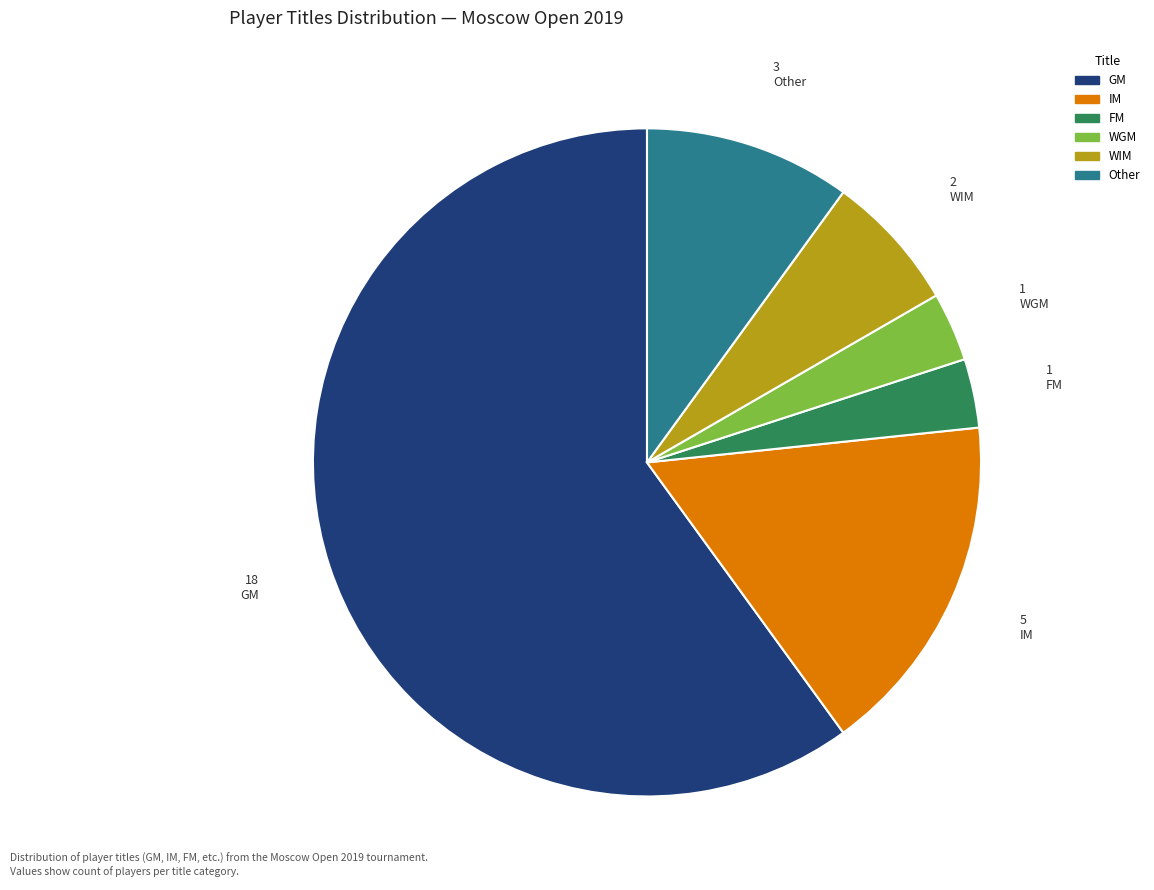

The Other slice represents 19% of the pie. True or false?

False